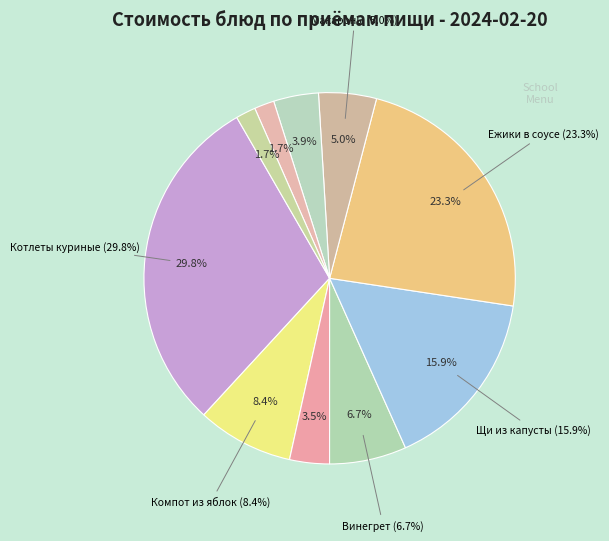

Which slice is the largest?

Котлеты куриные с соусом (гор.блюдо)